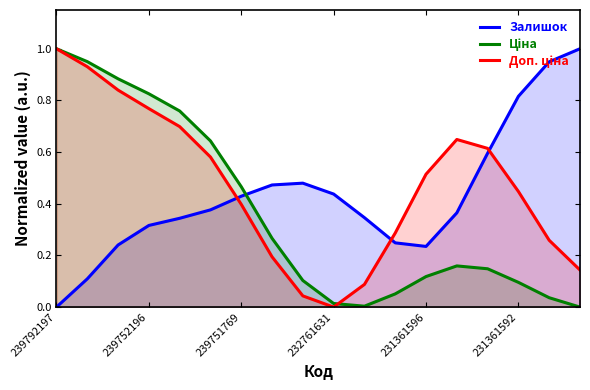

At how many categories does at least one series exceed 0?

18